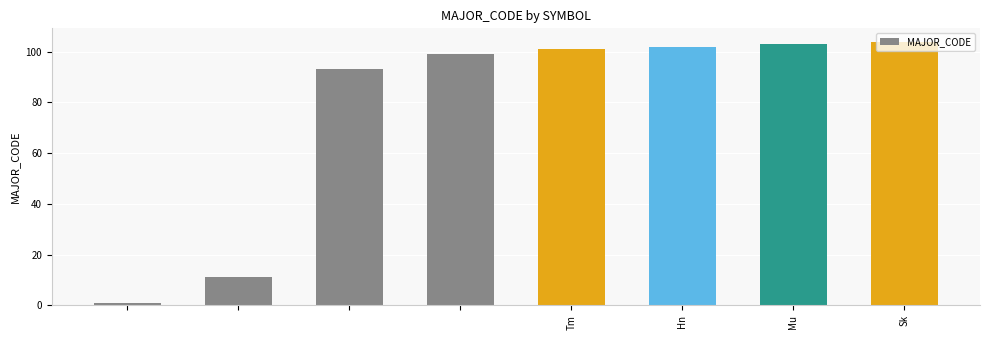

What is the value of the 4th bar from the left?

99